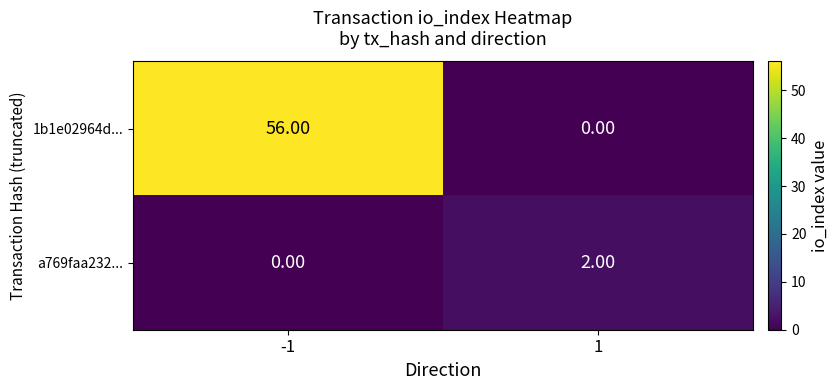

Rank the categories by 1b1e02964d... value from highest to lowest.

-1, 1